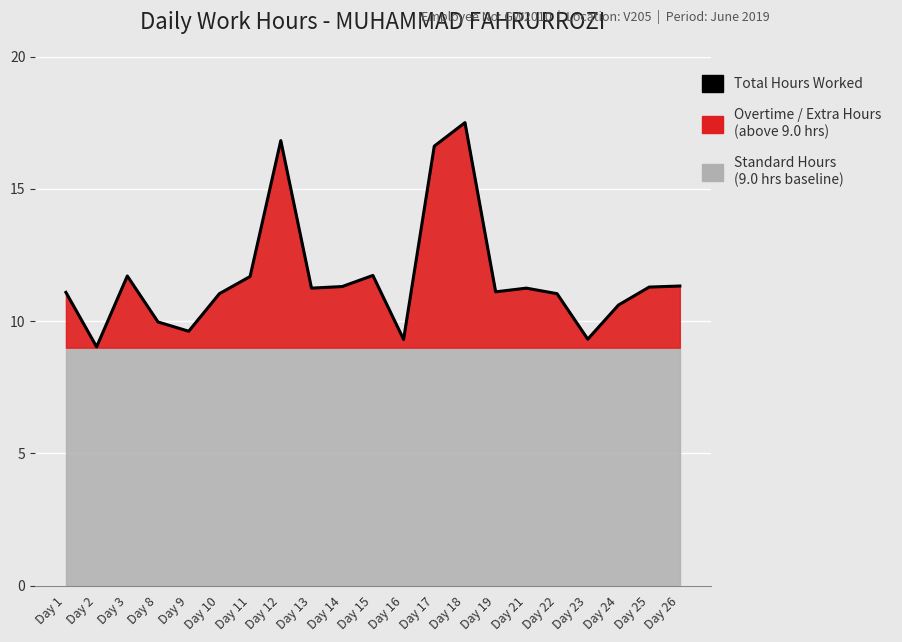

At which category does the chart reach its peak across all series?

Day 18